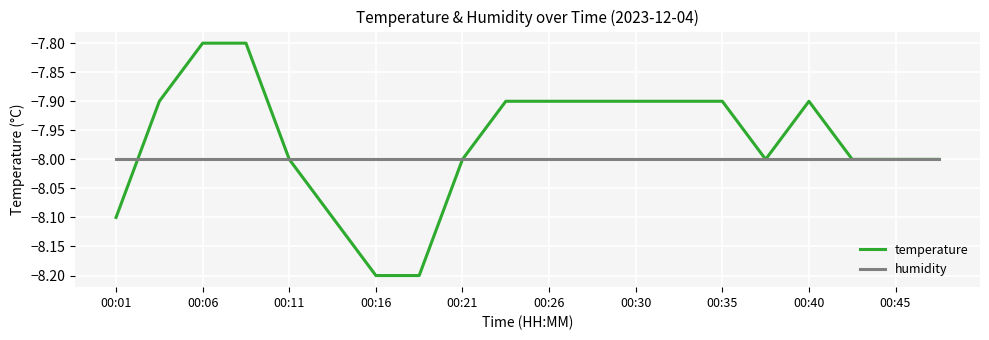

Which series has the largest range (max minus min)?

temperature